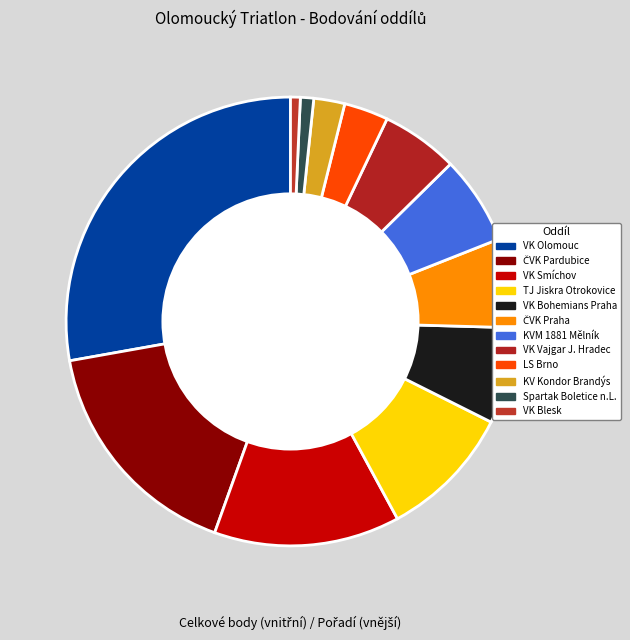

Count the number of slices in the pie.

12